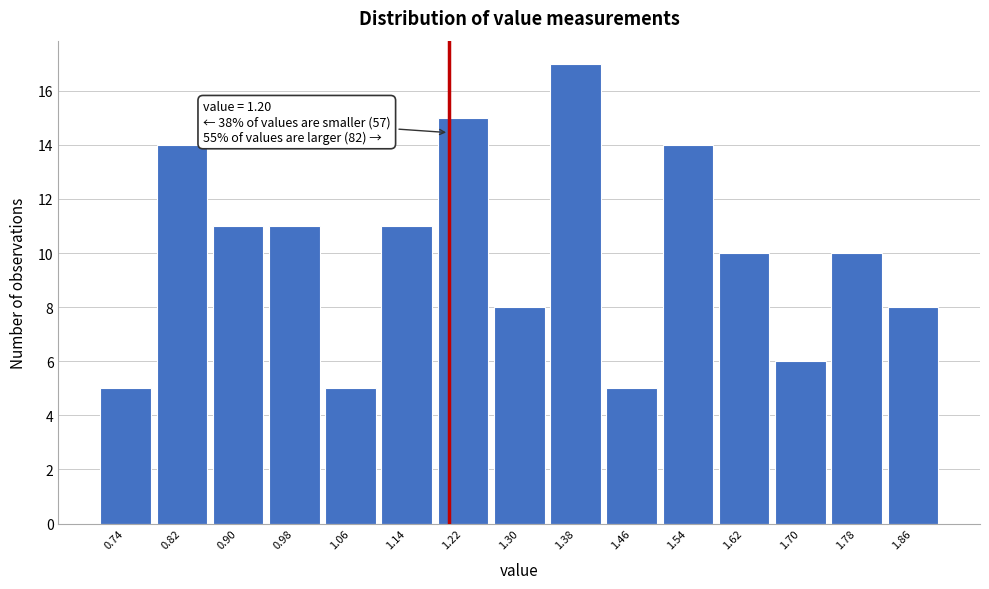

Over which range of the x-axis is the bar tallest?

1.34 to 1.42